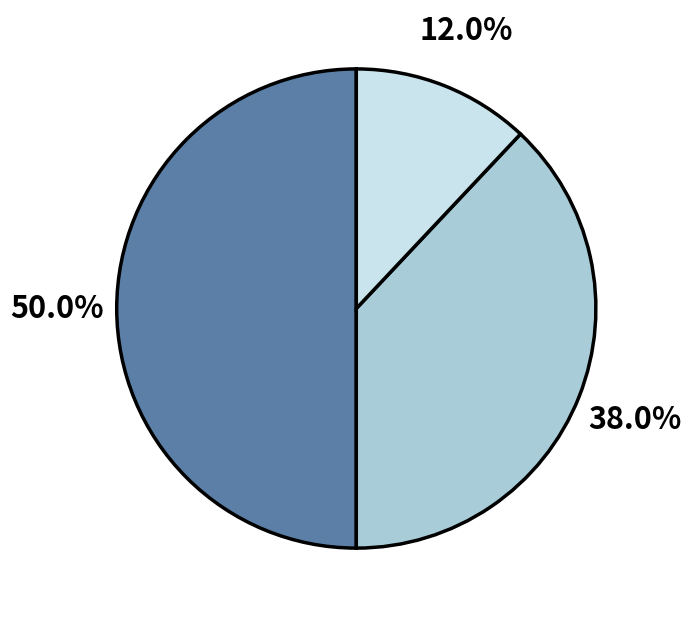

How many segments does this pie chart have?

3